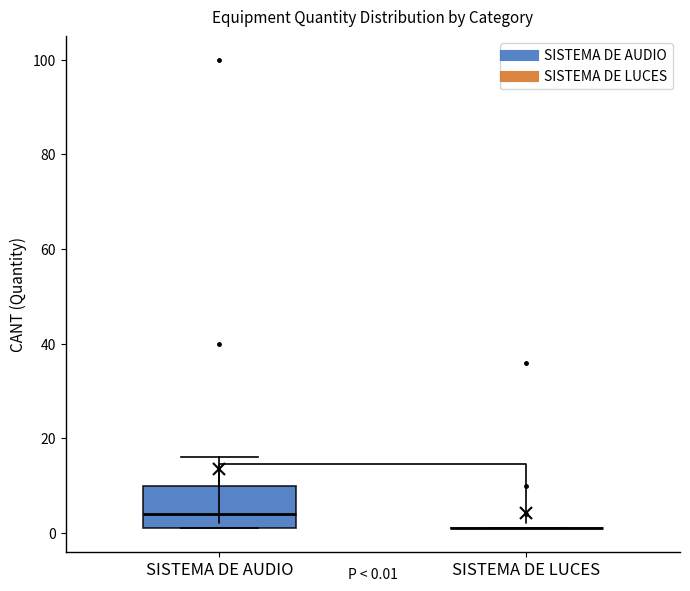

Comparing the boxes themselves (not the whiskers), which one is the tallest?

SISTEMA DE AUDIO